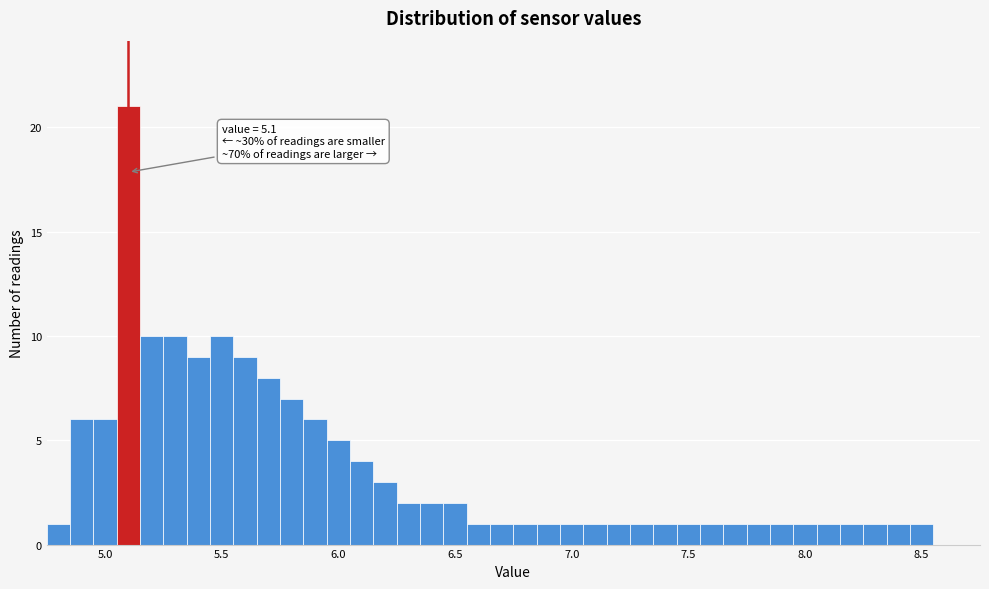

Around what value on the x-axis is the tallest bar? Give the approximate position of its centre, as read against the axis.

5.10